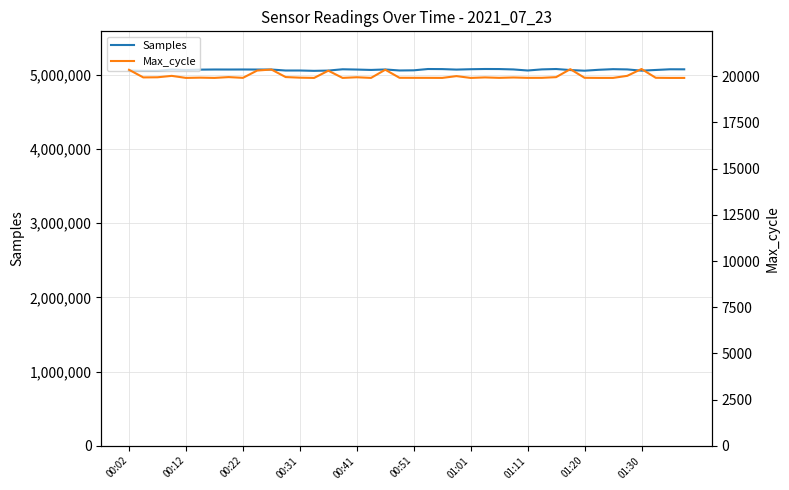

What are all the series names shown in the legend?

Samples, Max_cycle